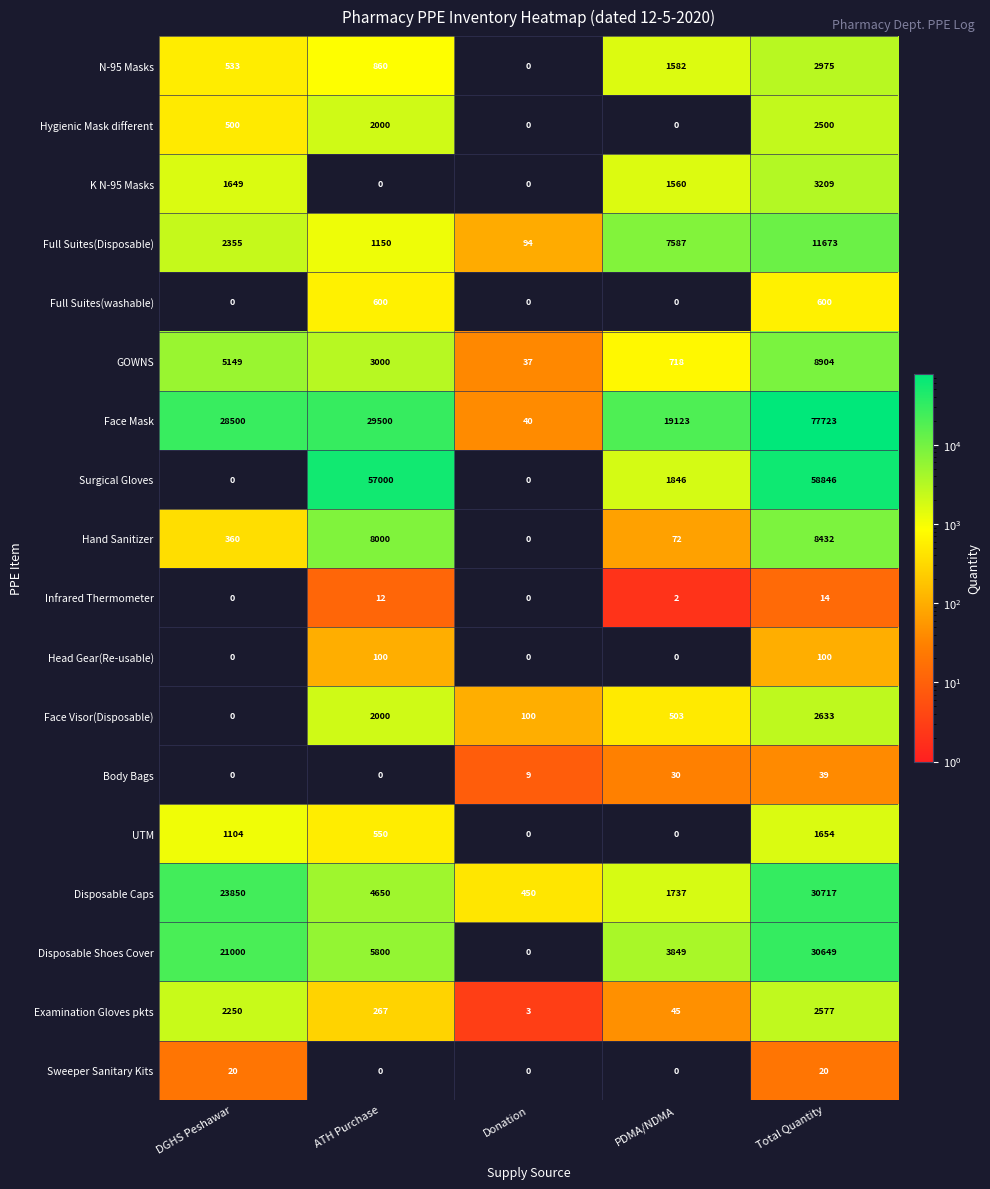

Which series has the widest spread of values?

Face Mask